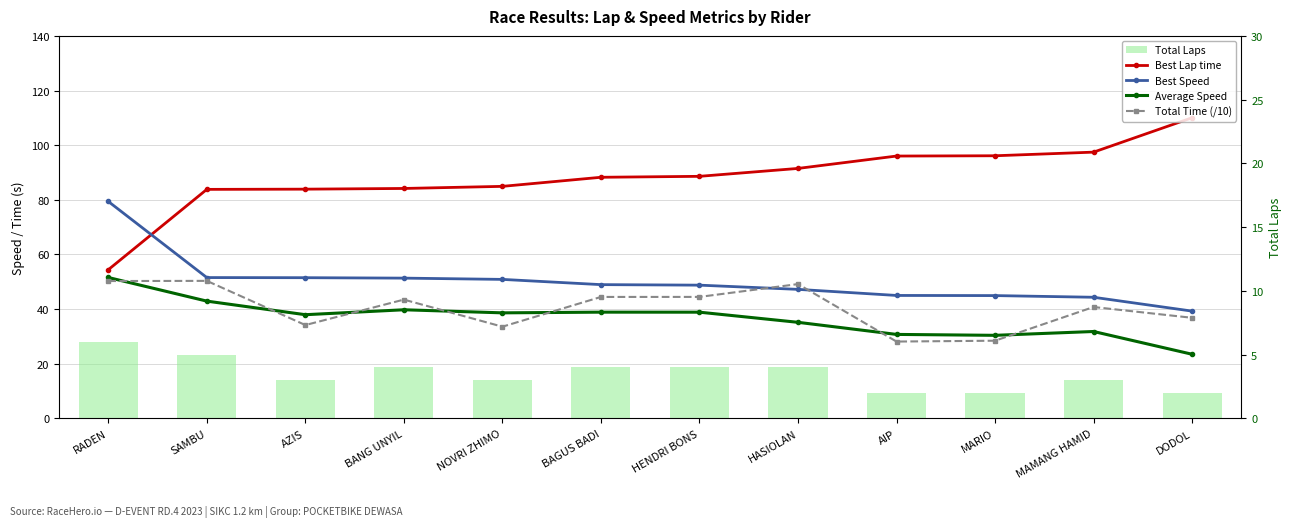

What is the lowest value of the Total Laps series?

2.0